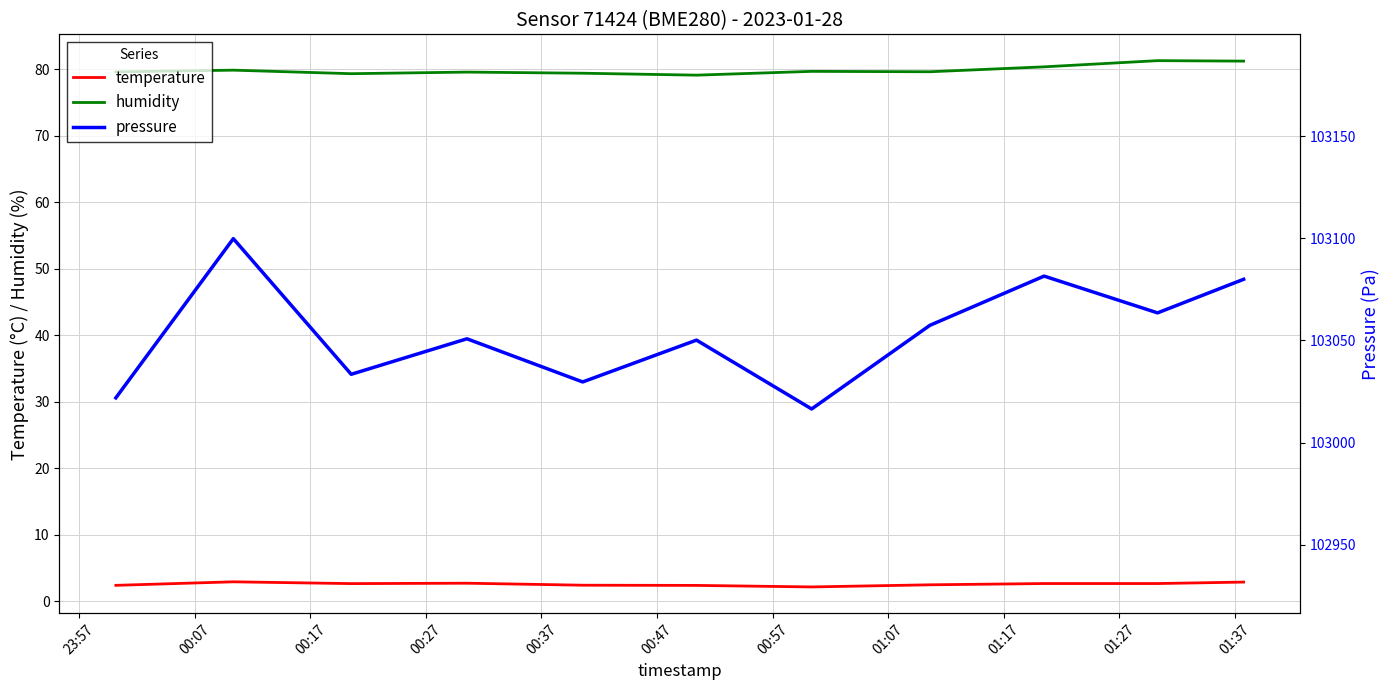

True or false: temperature and humidity cross at least once.

False